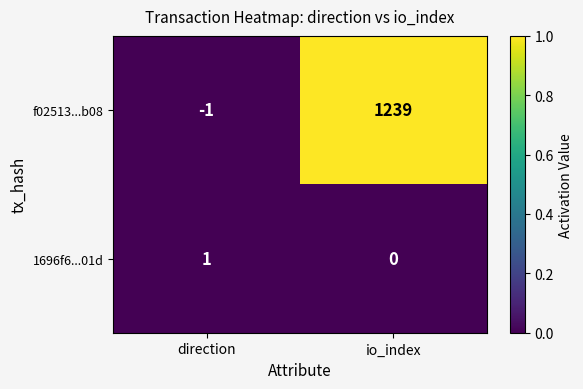

How many distinct data groups are displayed?

2